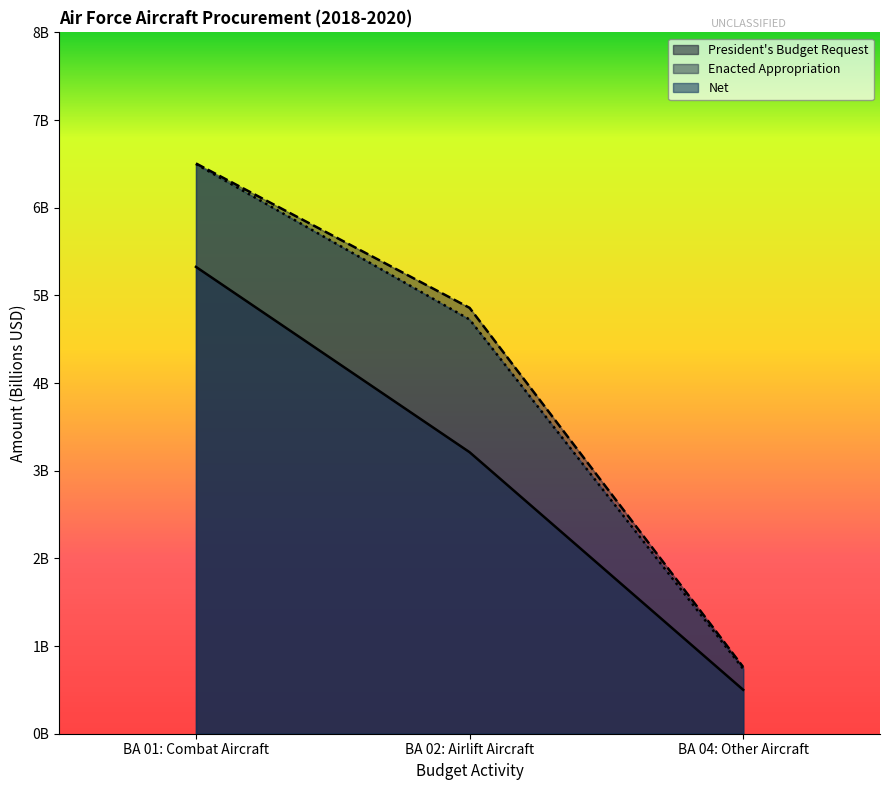

What is the total value across all series at BA 04: Other Aircraft?

2.0